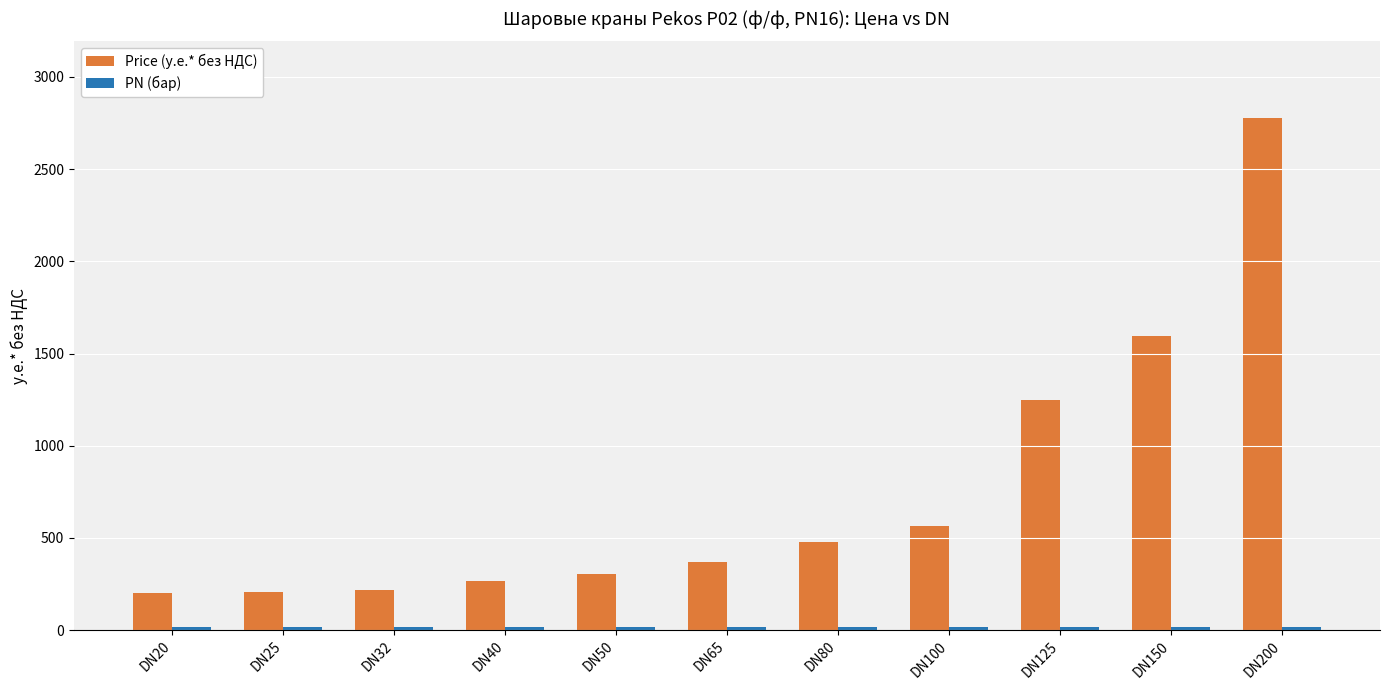

Is it true that Price (у.е.* без НДС) equals 2776.8 at DN200?

True